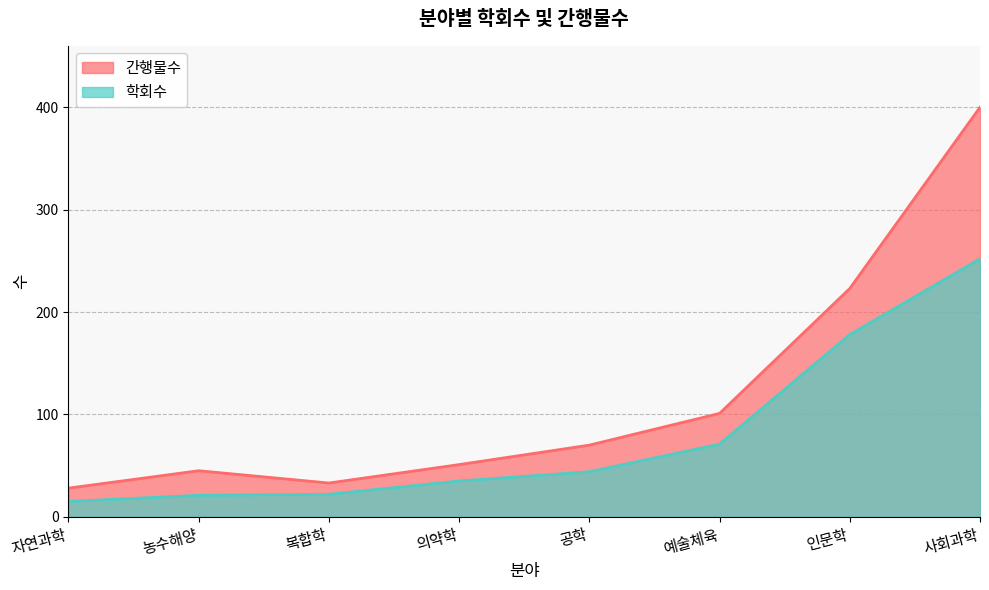

True or false: 간행물수 and 학회수 intersect in this chart.

False